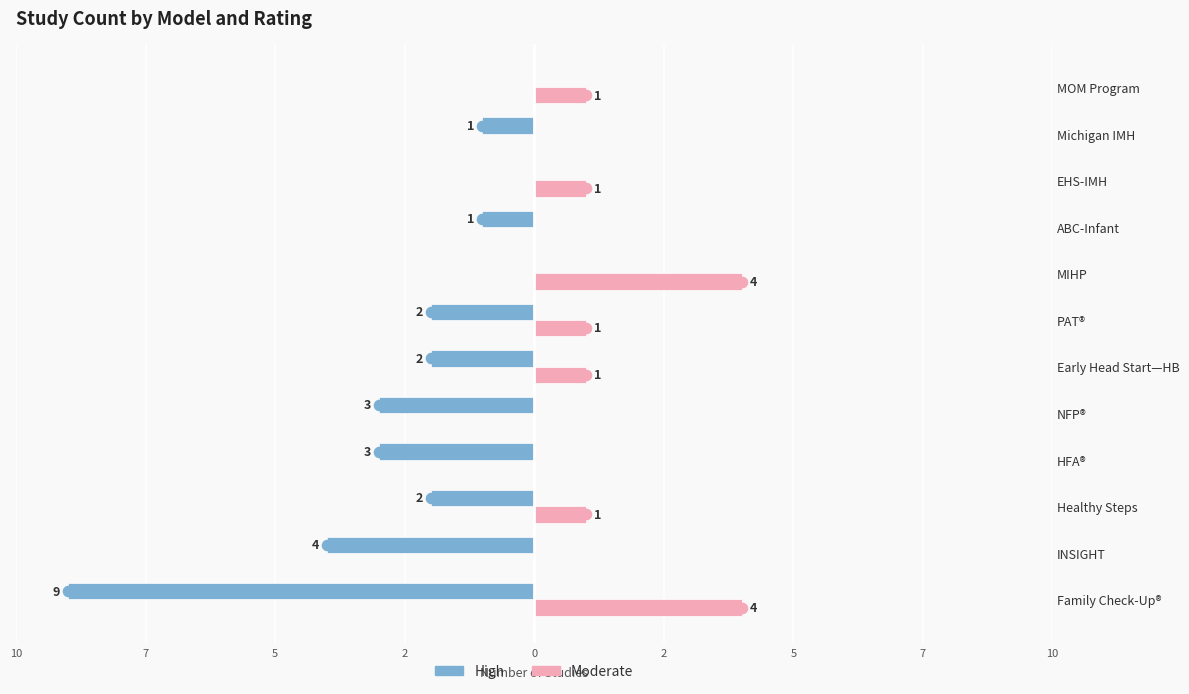

What are all the series names shown in the legend?

High, Moderate